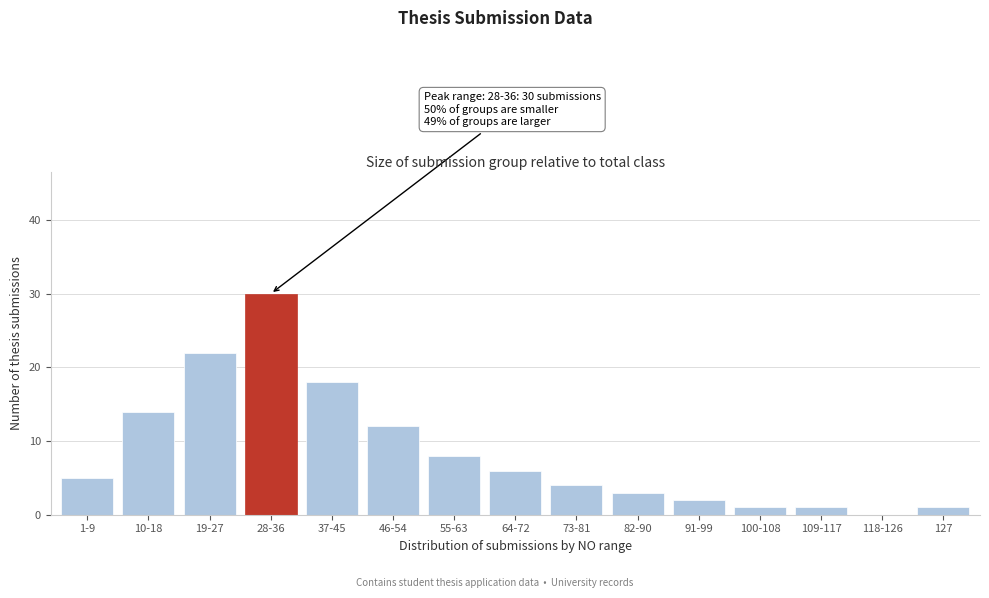

Reading left to right, what are all the values shown in this chart?

1-9=5	10-18=14	19-27=22	28-36=30	37-45=18	46-54=12	55-63=8	64-72=6	73-81=4	82-90=3	91-99=2	100-108=1	109-117=1	118-126=0	127=1